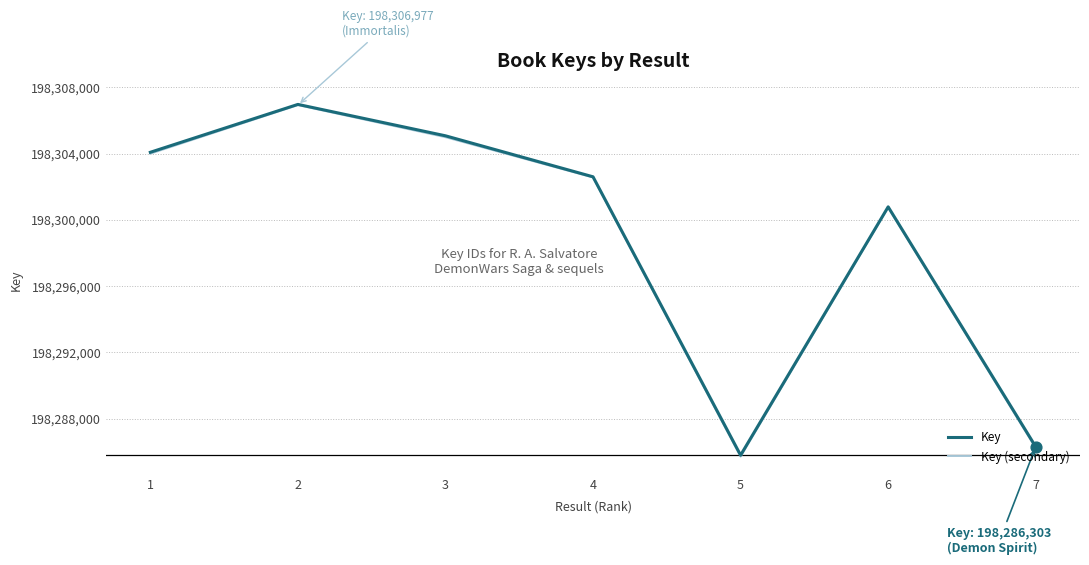

What is the total value across all series at 5?

396571499.3